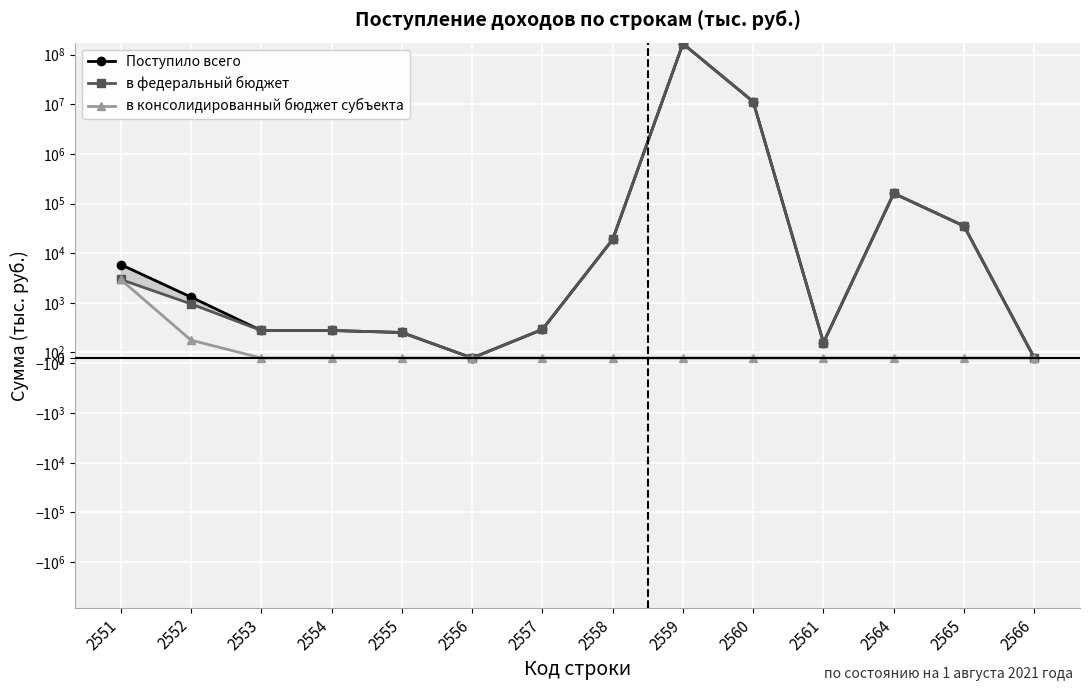

Is it true that в федеральный бюджет equals 165454365 at 2559?

True